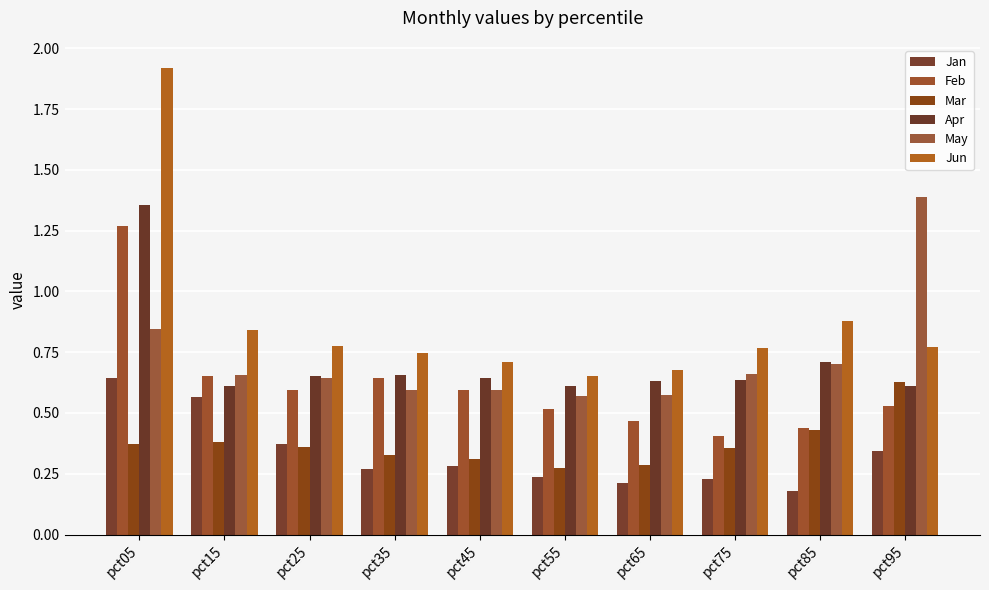

List the labels in order of May value, largest first.

pct95, pct05, pct85, pct75, pct15, pct25, pct35, pct45, pct65, pct55